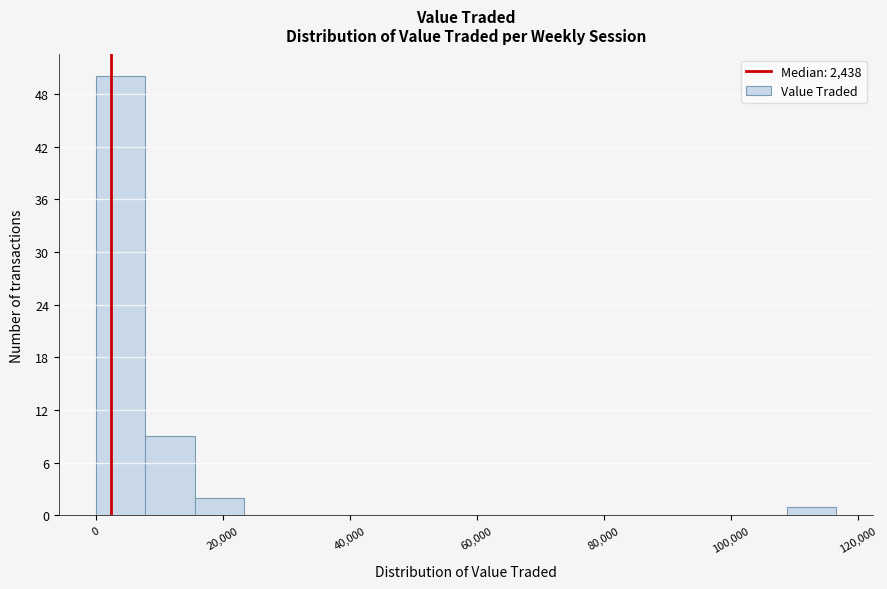

Read against the x-axis, roughly where is the centre of the tallest bar?

4000